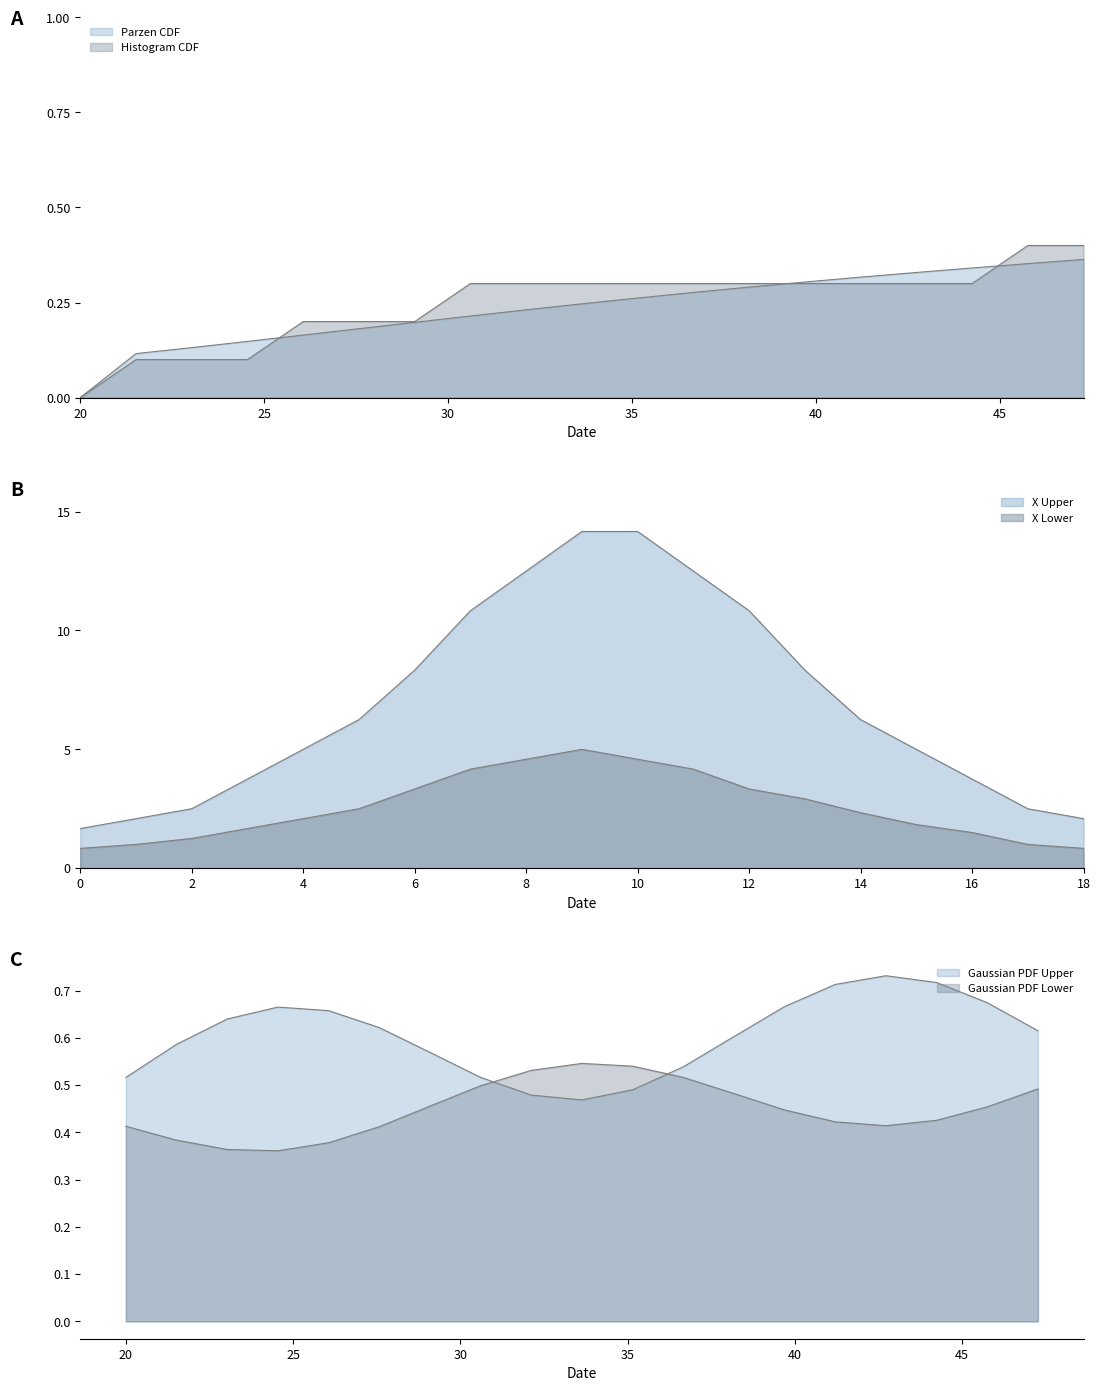

What is the average value of the Parzen CDF series?

0.2